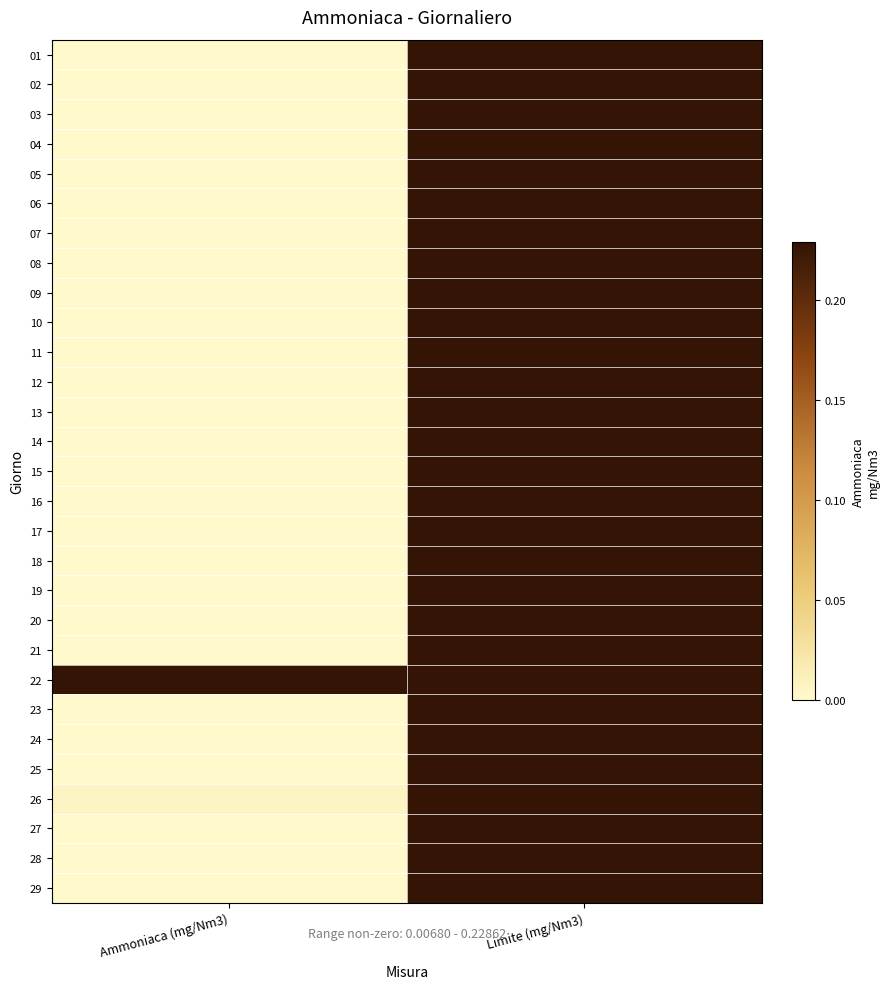

Rank the series by their maximum value, from highest to lowest.

01, 02, 03, 04, 05, 06, 07, 08, 09, 10, 11, 12, 13, 14, 15, 16, 17, 18, 19, 20, 21, 22, 23, 24, 25, 26, 27, 28, 29